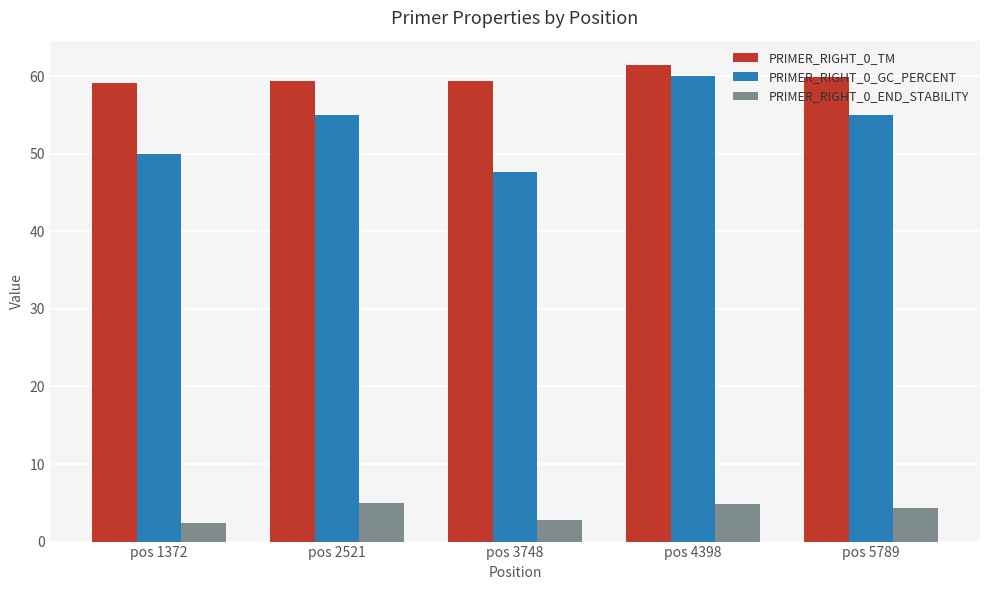

What is the sum of all PRIMER_RIGHT_0_END_STABILITY values?

19.3